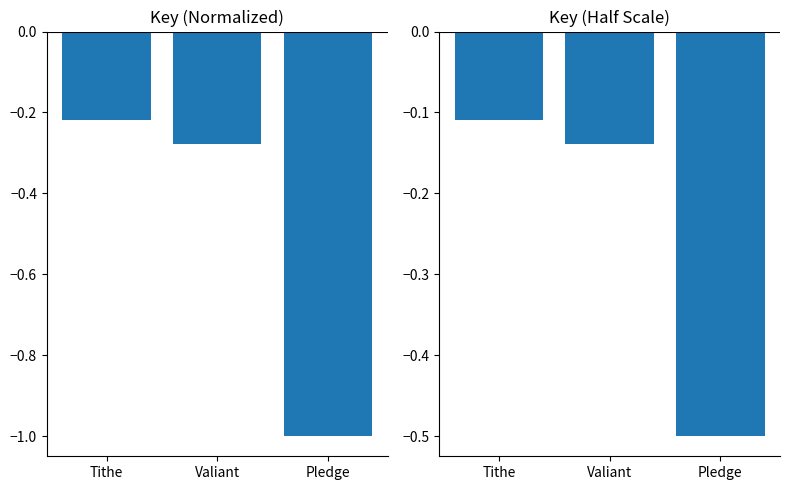

Reading left to right, extract all data points from this chart.

Key: -0.2	-0.3	-1.0
Key (Scaled): -0.1	-0.1	-0.5